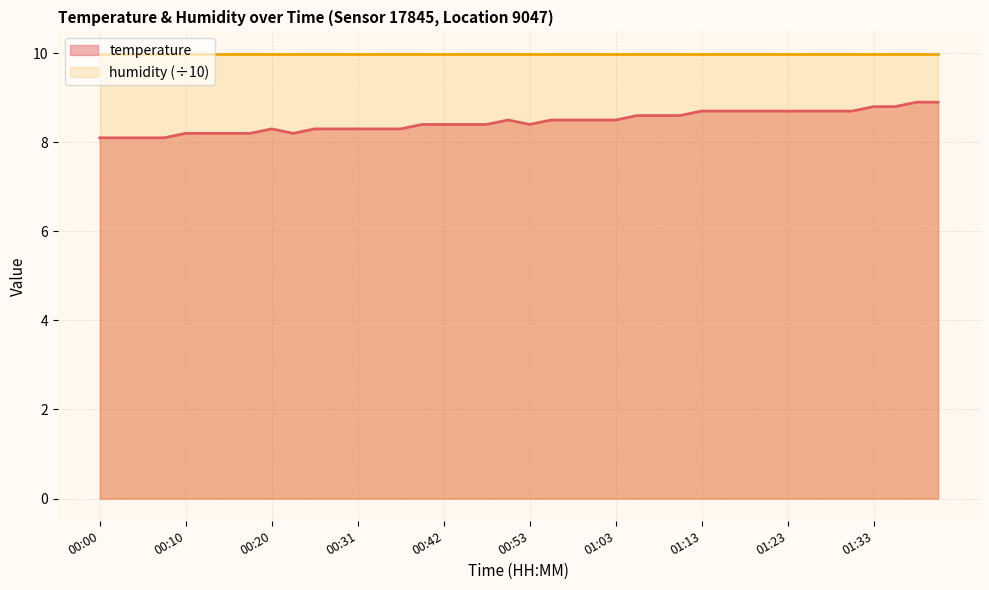

What is the sum of the values at 00:34 and 01:01?

16.8